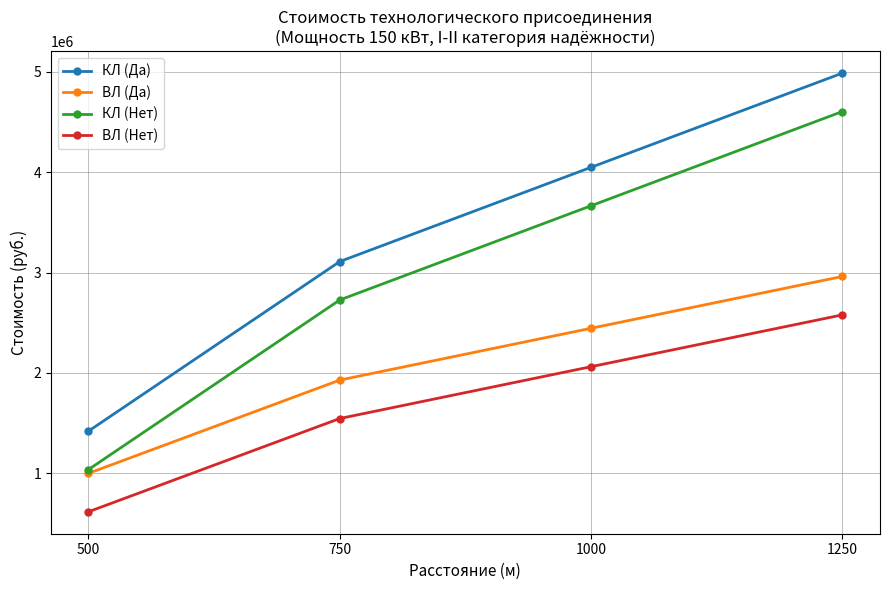

How many lines are shown in the chart?

4